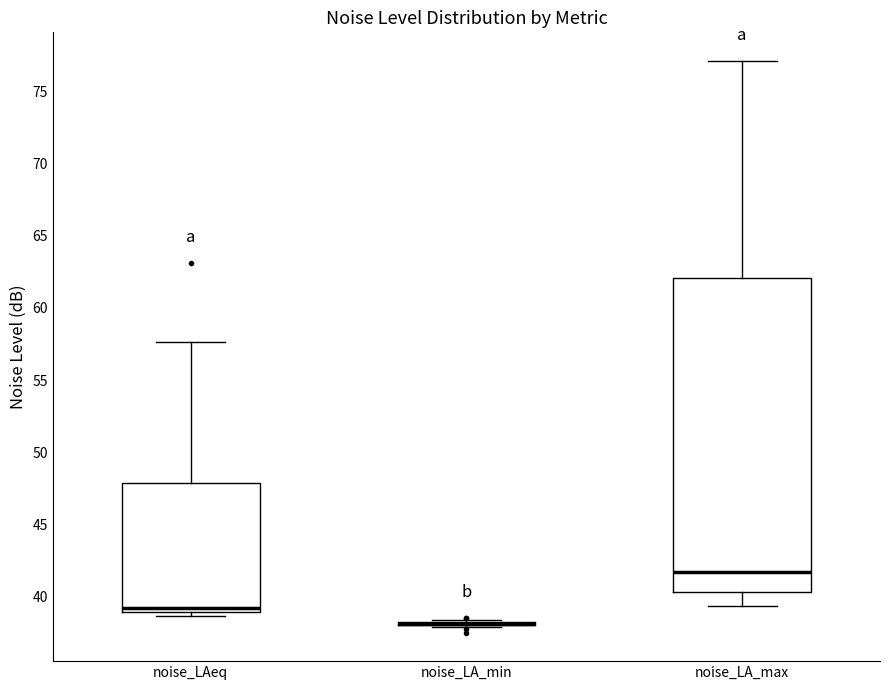

Reading left to right, transcribe this box plot: for each box, give where its median line is, the range the box spans, and where its two whiskers end, as read against the y-axis. The values are not printed on the chart, so give them approximately, as read against the axis.

noise_LAeq: median 39.0 (just above the box's lower edge), box 39.0 to 48.0, whiskers 38.5 to 57.5
noise_LA_min: box collapsed to a line at 38.0, whiskers 38.0 to 38.5
noise_LA_max: median 41.5, box 40.5 to 62.0, whiskers 39.5 to 77.0